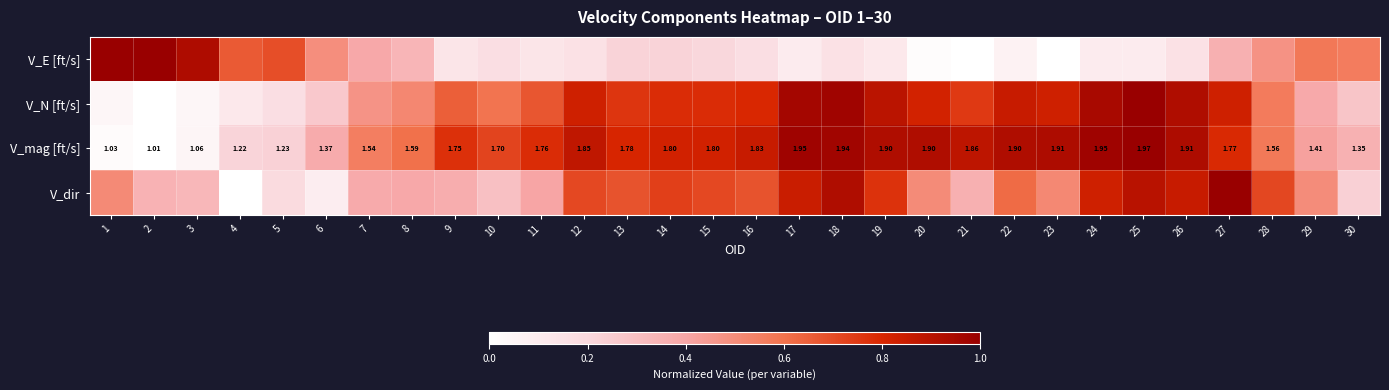

At which label does V_mag [ft/s] reach its minimum?

2